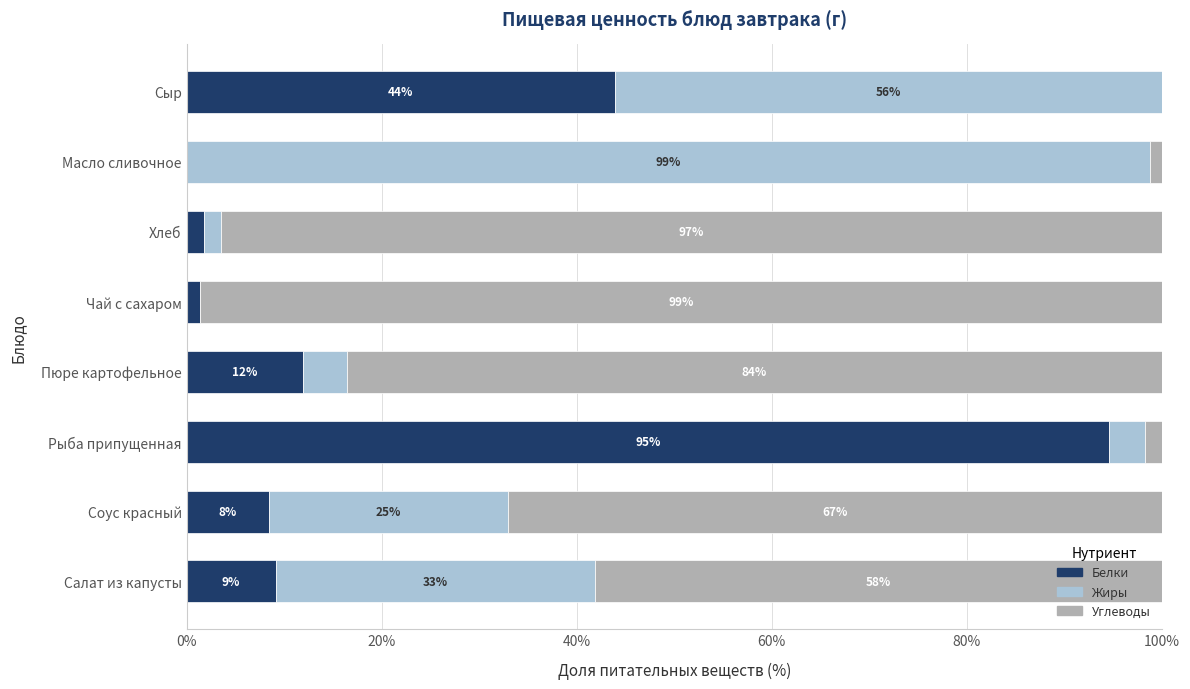

Is it true that Белки equals 94.6 at Рыба припущенная?

True